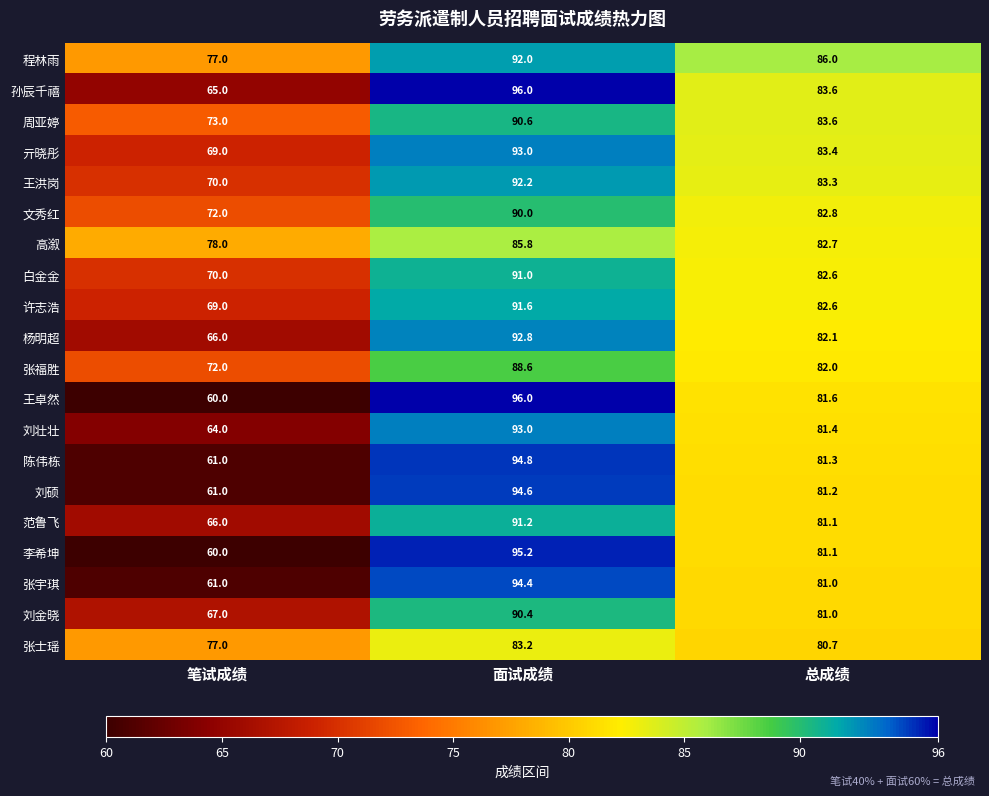

What is the spread (max minus min) of values at 总成绩?

5.3